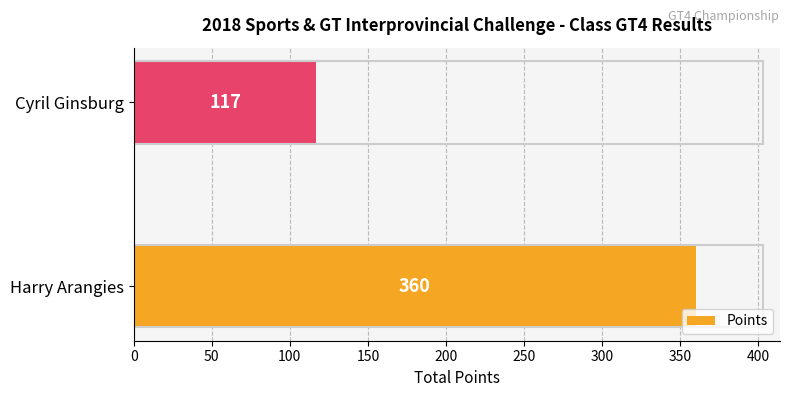

Between Cyril Ginsburg and Harry Arangies, which is larger?

Harry Arangies